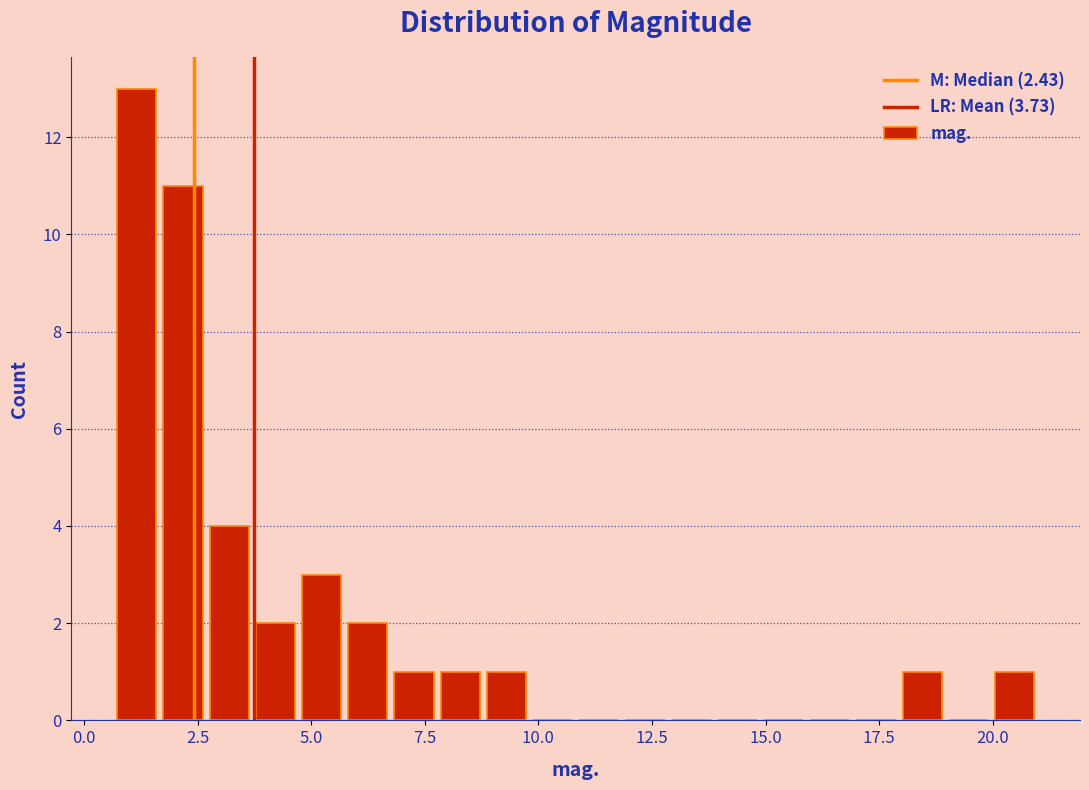

Around what value on the x-axis is the tallest bar? Give the approximate position of its centre, as read against the axis.

1.0